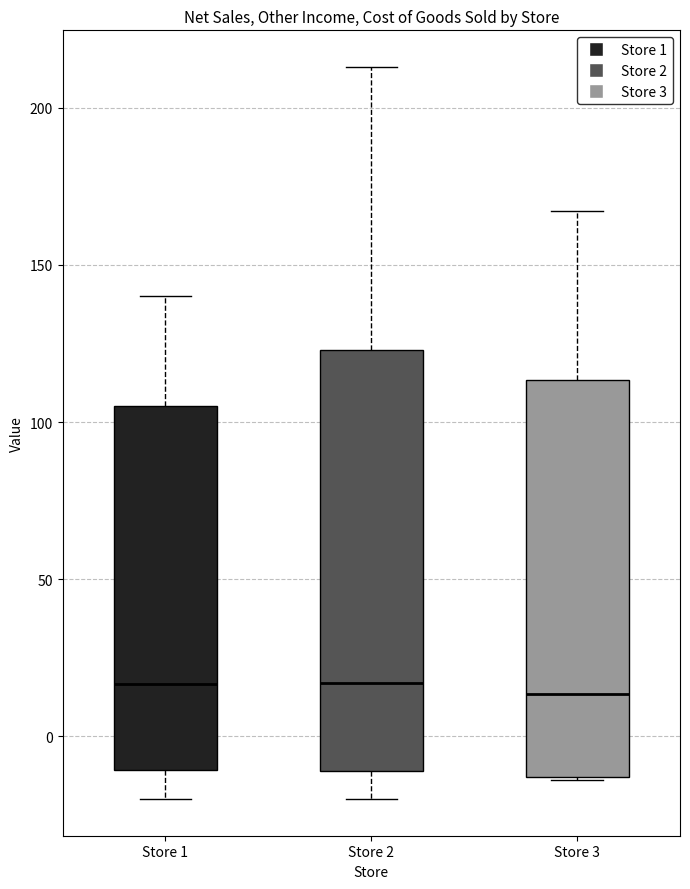

Reading left to right, transcribe this box plot: for each box, give where its median line is, the range the box spans, and where its two whiskers end, as read against the y-axis. The values are not printed on the chart, so give them approximately, as read against the axis.

Store 1: median 15, box -10 to 105, whiskers -20 to 140
Store 2: median 15, box -10 to 125, whiskers -20 to 215
Store 3: median 15, box -15 to 115, whiskers -15 to 165